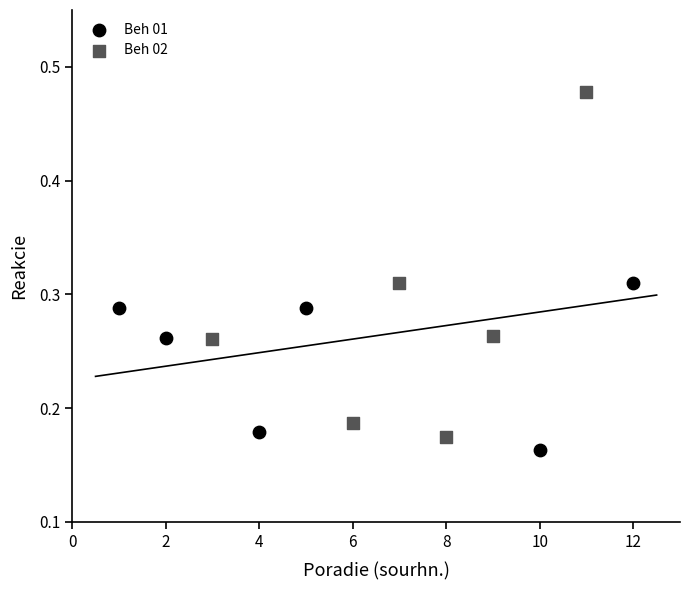

What are all the series names shown in the legend?

Beh 01, Beh 02